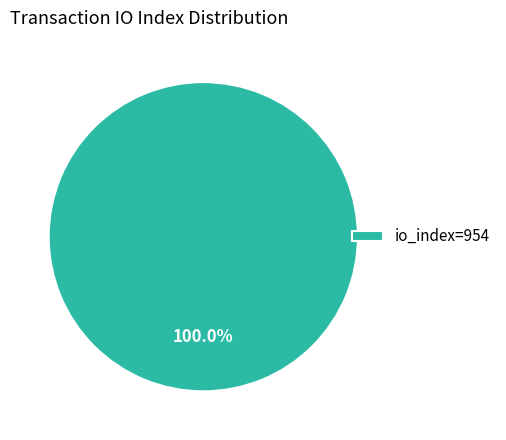

Rank the categories by value from lowest to highest.

io_index=954